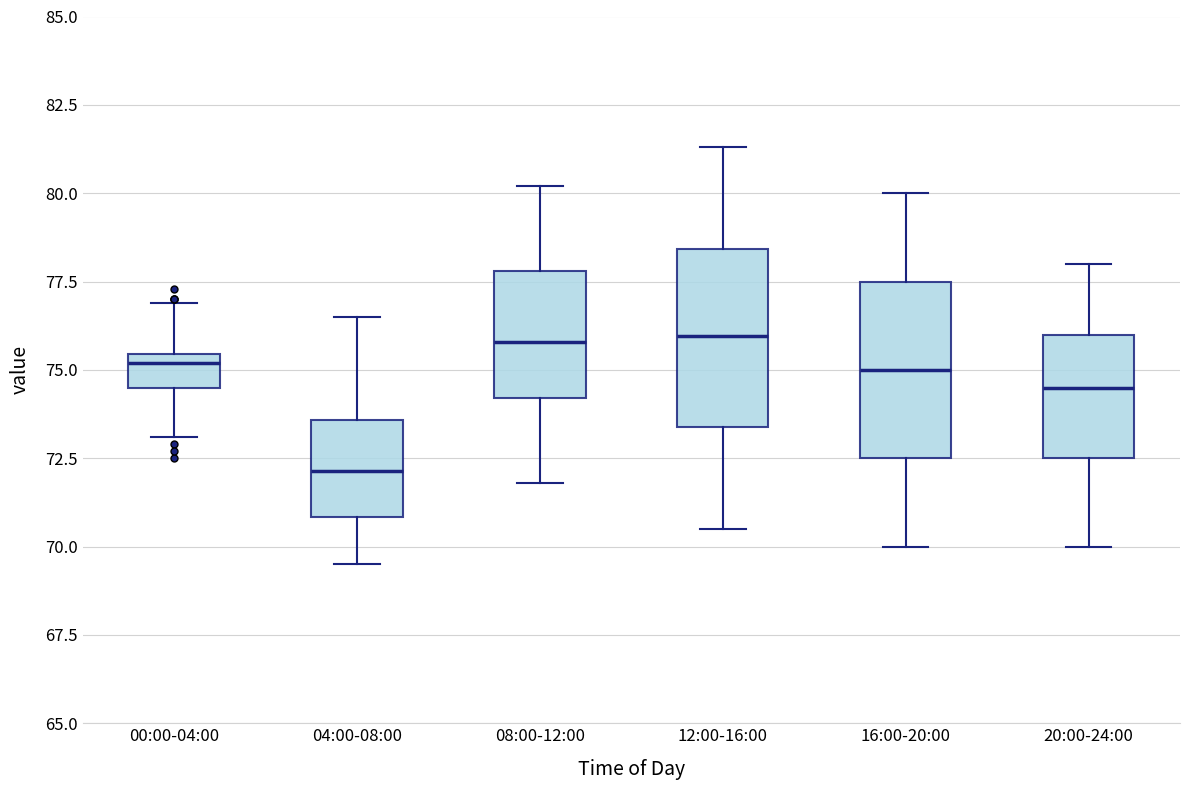

Reading left to right, transcribe this box plot: for each box, give where its median line is, the range the box spans, and where its two whiskers end, as read against the y-axis. The values are not printed on the chart, so give them approximately, as read against the axis.

00:00-04:00: median 75.0, box 74.5 to 75.5, whiskers 73.0 to 77.0
04:00-08:00: median 72.0, box 71.0 to 73.5, whiskers 69.5 to 76.5
08:00-12:00: median 76.0, box 74.0 to 78.0, whiskers 72.0 to 80.0
12:00-16:00: median 76.0, box 73.5 to 78.5, whiskers 70.5 to 81.5
16:00-20:00: median 75.0, box 72.5 to 77.5, whiskers 70.0 to 80.0
20:00-24:00: median 74.5, box 72.5 to 76.0, whiskers 70.0 to 78.0